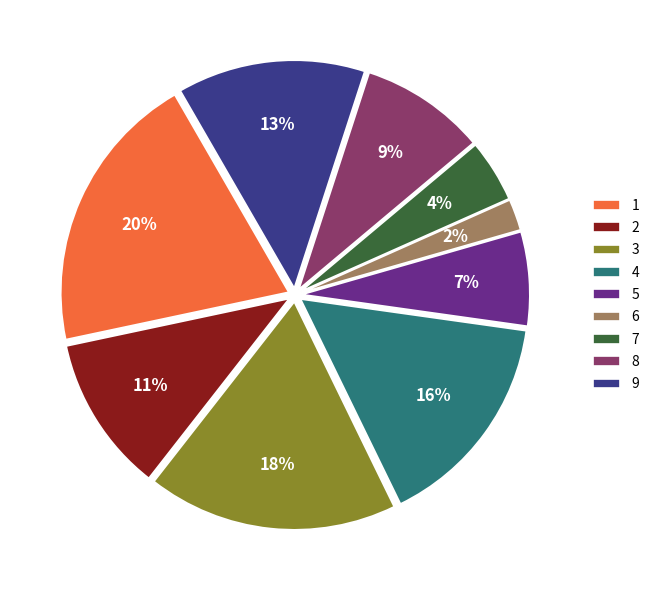

Which has a higher value, 9 or 8?

9